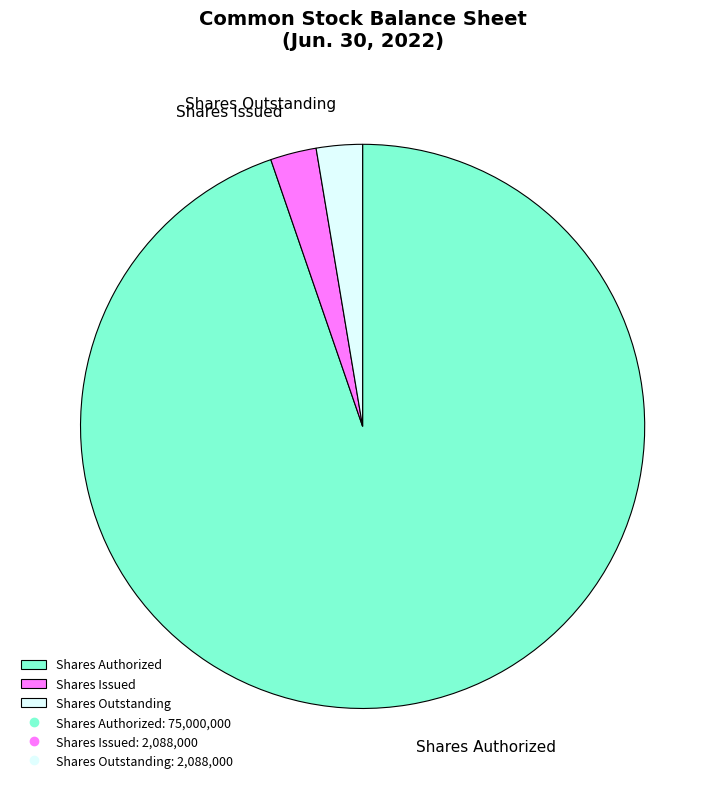

The Shares Outstanding slice represents 3% of the pie. True or false?

True